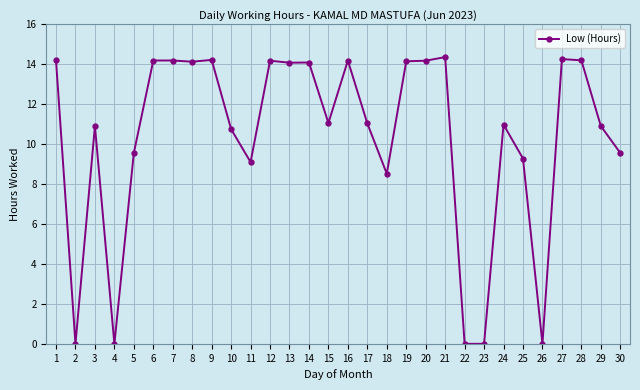

Where is the data nearest to the value 7?

18